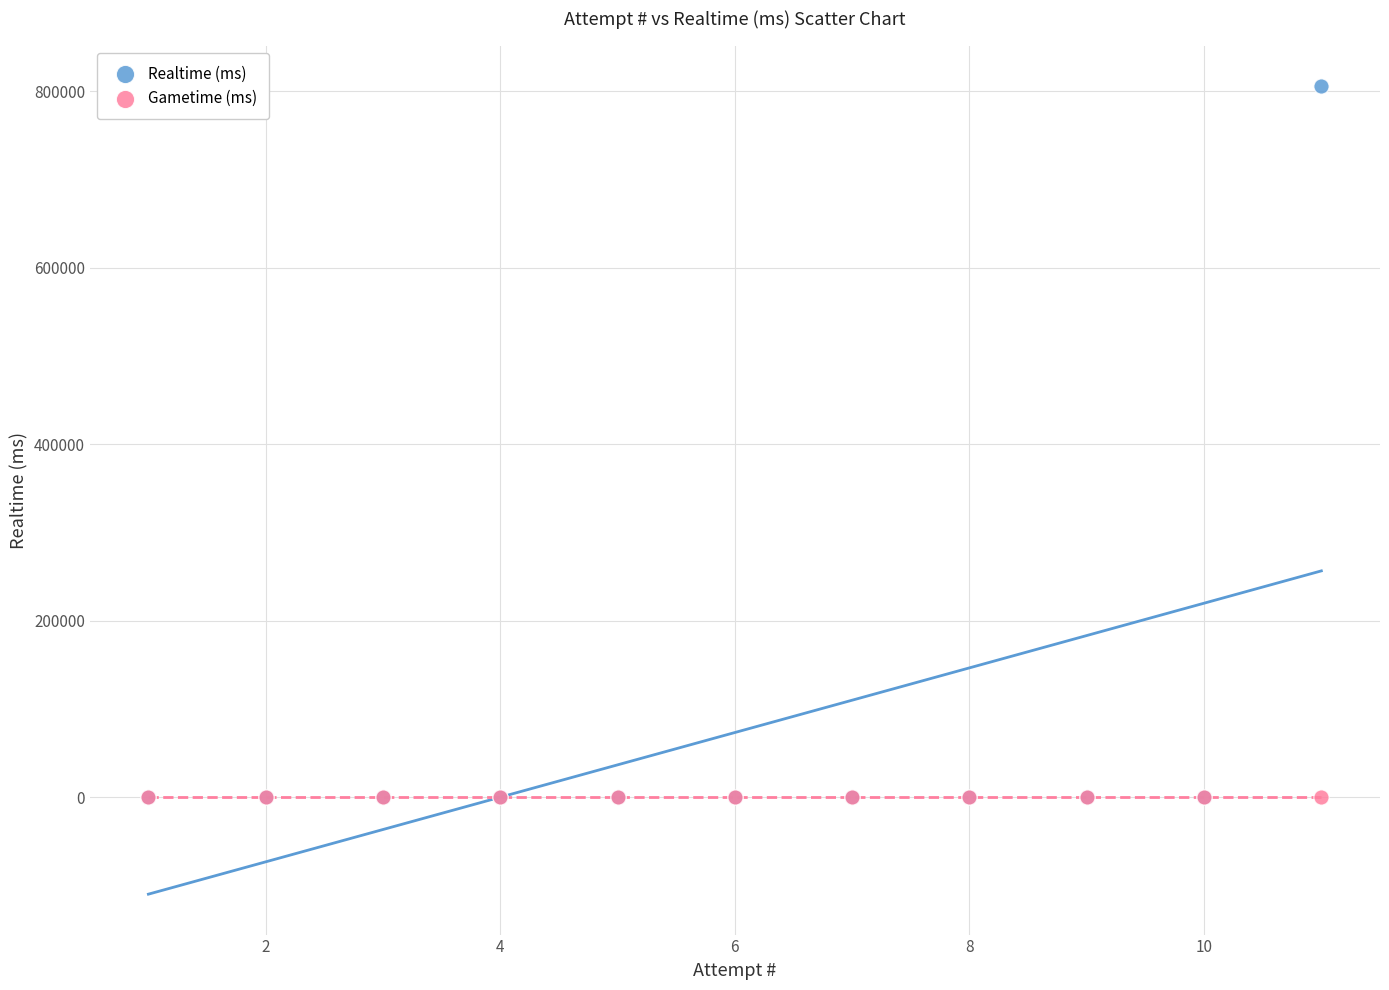

What are all the series names shown in the legend?

Realtime (ms), Gametime (ms)